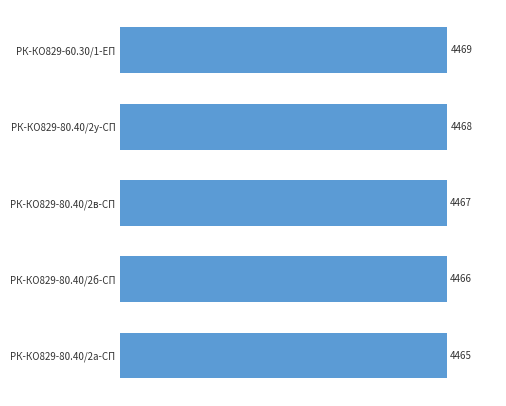

True or false: the data shows 4468 at РК-КО829-80.40/2у-СП.

True